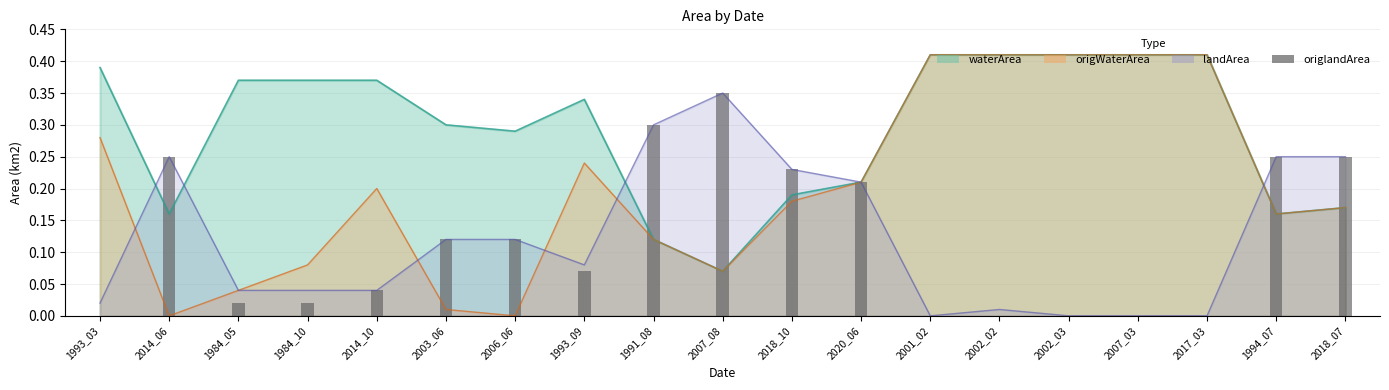

Is it true that the value at 2003_06 is 0.2?

False